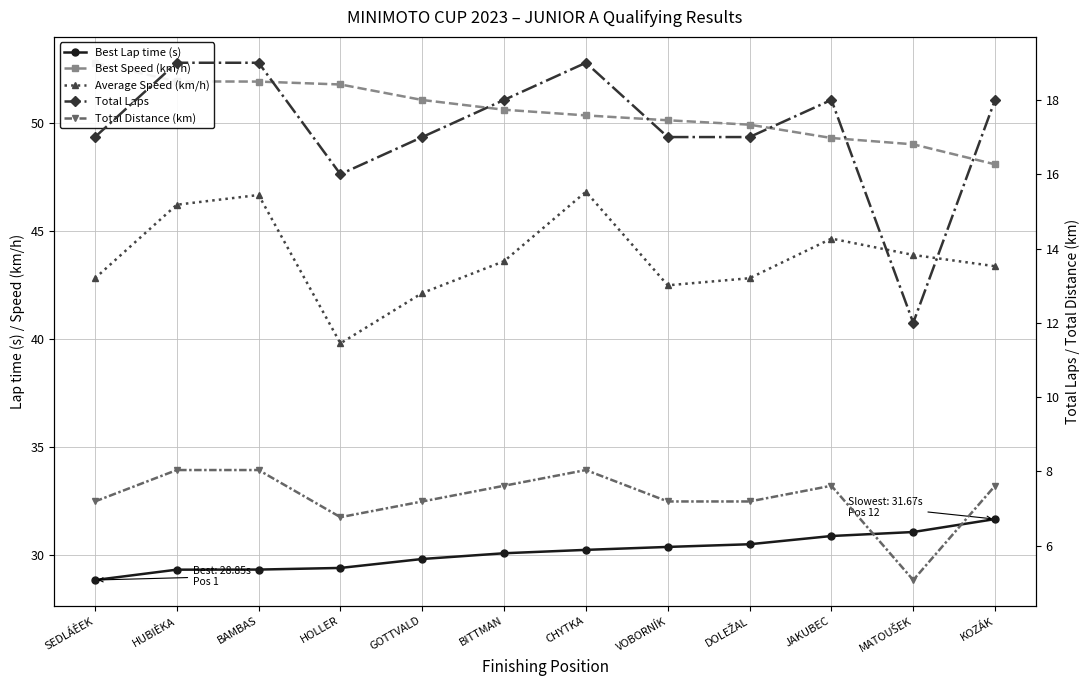

True or false: Best Speed (km/h) and Total Laps intersect in this chart.

False